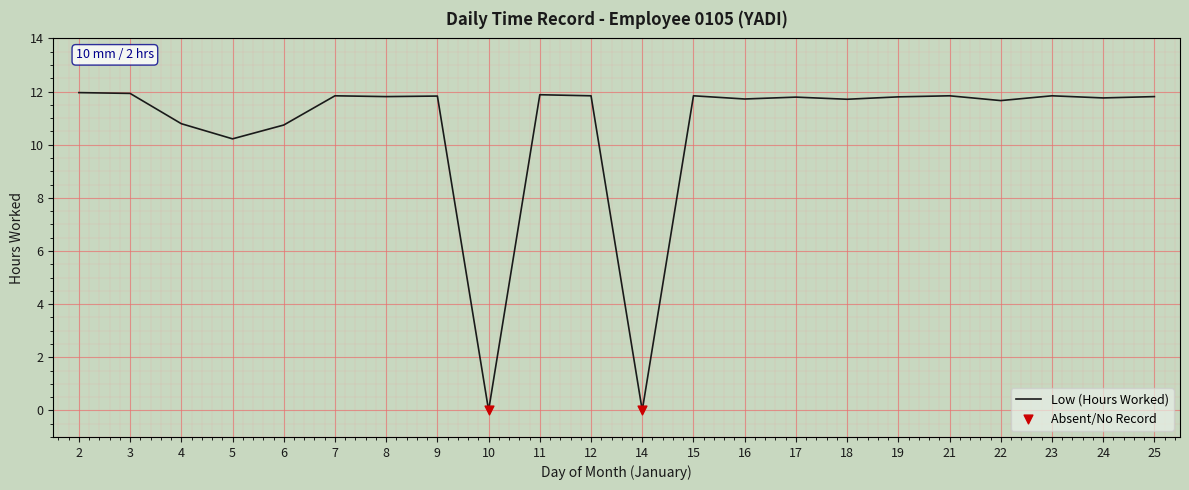

What is the change in value from 10 to 11?

+11.9